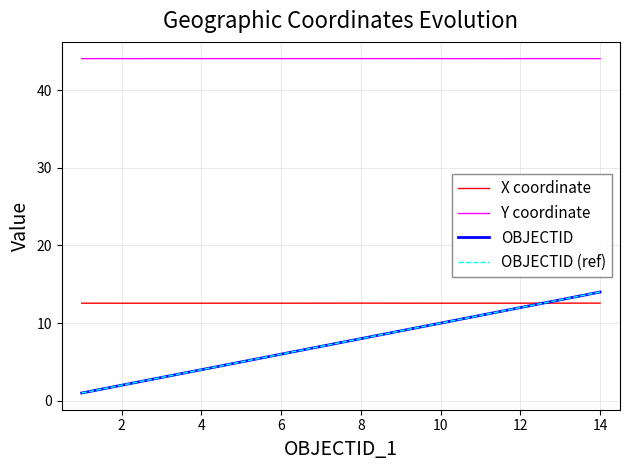

True or false: OBJECTID has more than 0 interior local peaks.

False